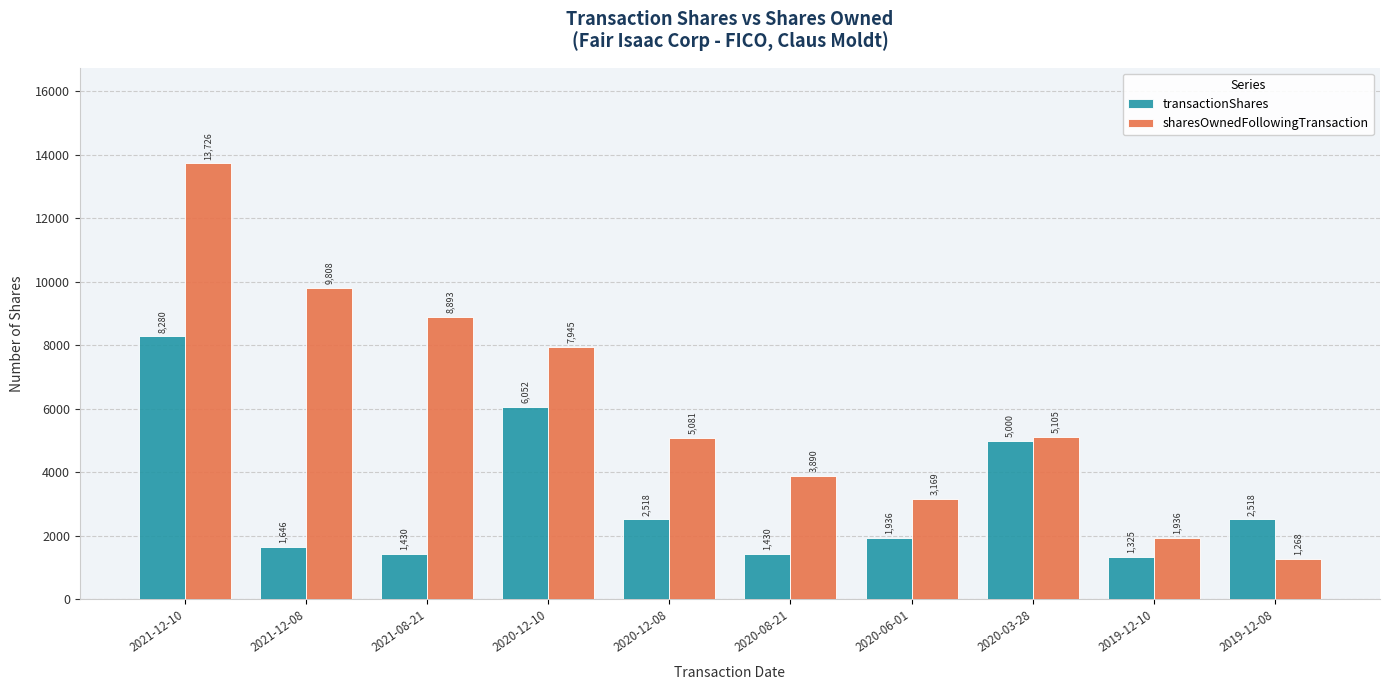

At which category is the sum across all series the highest?

2021-12-10